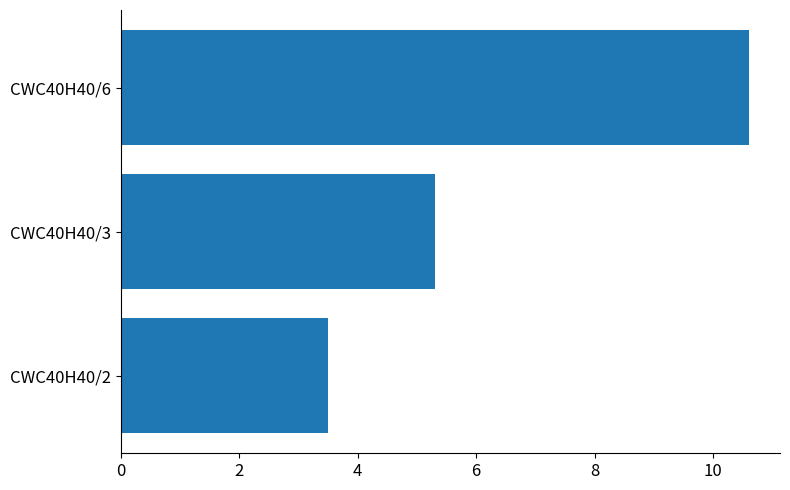

What is the average value?

6.5